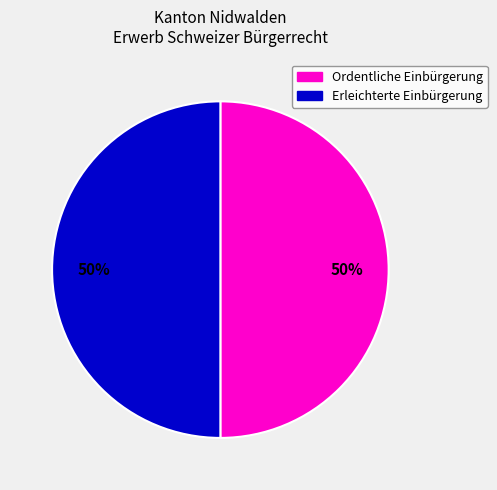

How many slices are in this pie chart?

2